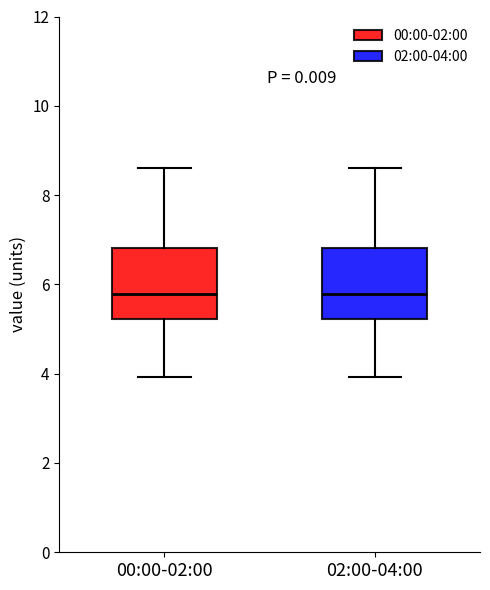

Reading left to right, read every box against the y-axis: the position of its median line, the range the box covers, and the ends of its whiskers. The values are not printed on the chart, so give them approximately, as read against the axis.

00:00-02:00: median 5.8, box 5.2 to 6.8, whiskers 4.0 to 8.6
02:00-04:00: median 5.8, box 5.2 to 6.8, whiskers 4.0 to 8.6